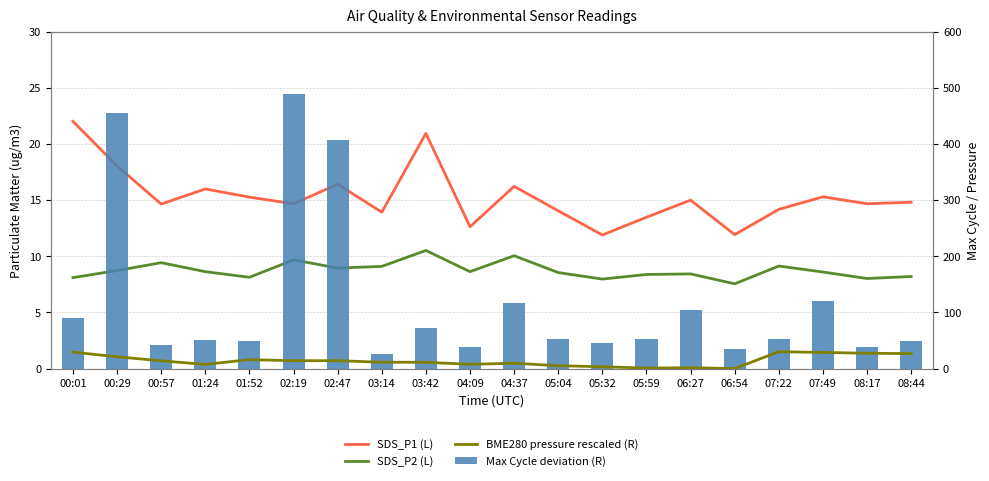

What is the sum of the SDS_P1 (L) values at 05:32 and 00:29?

30.0